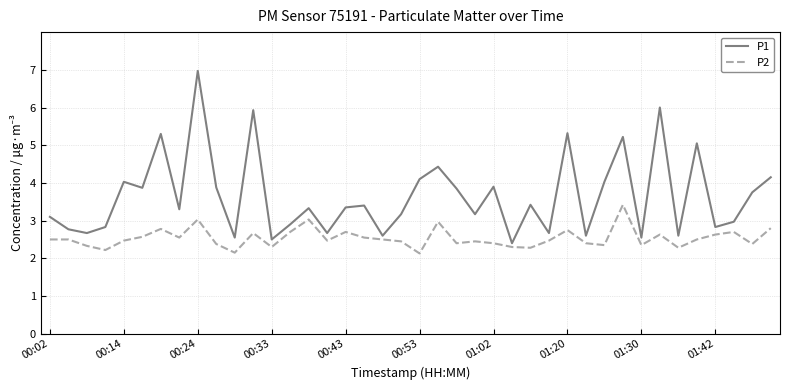

How many lines are shown in the chart?

2